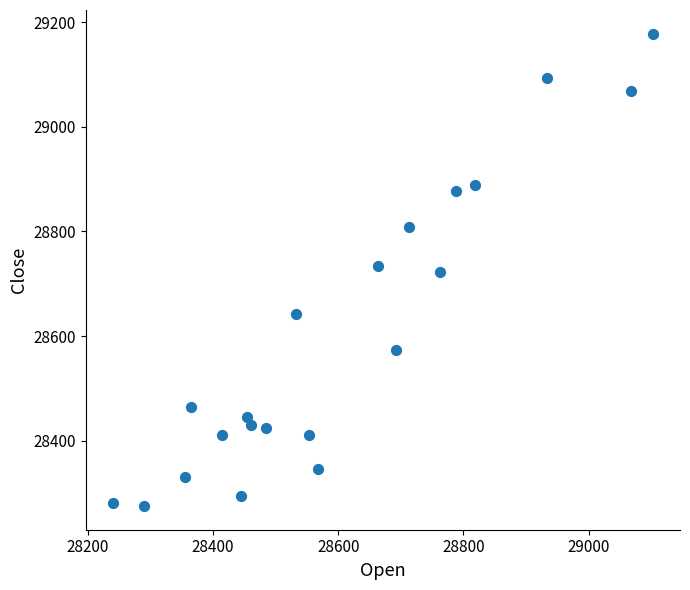

What is the range of Y values (max minus min)?

903